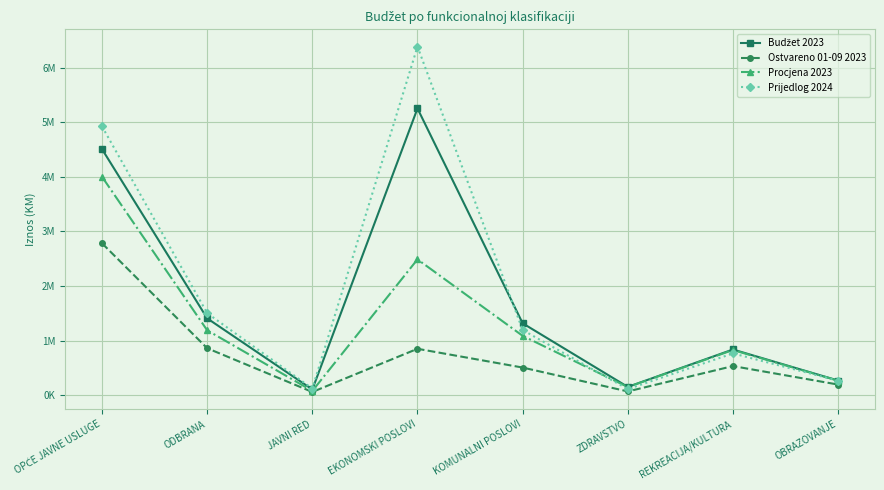

Is this an area chart (filled region under the line)?

No